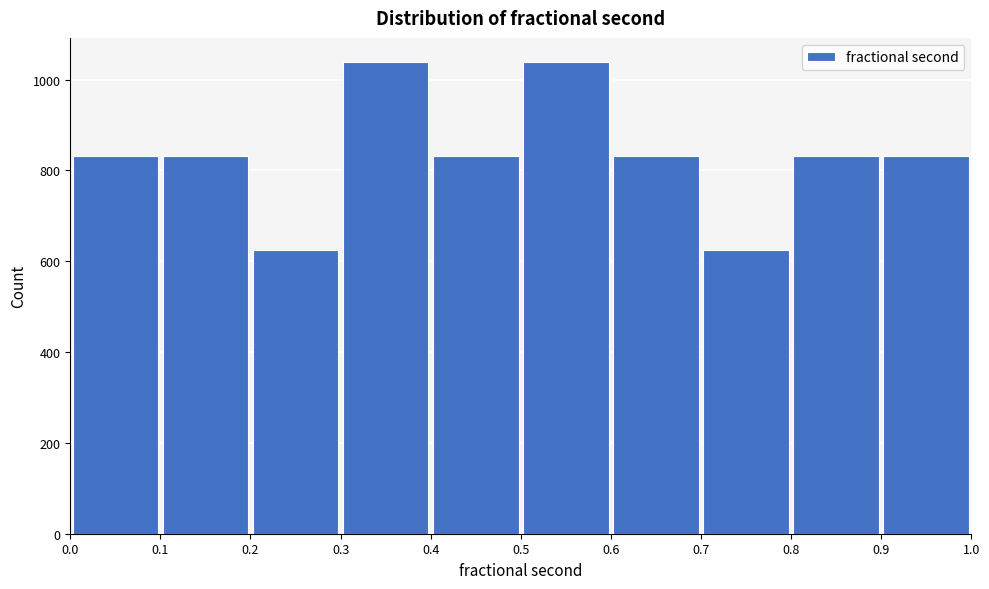

How tall is the bar that spans 0.7 to 0.8 on the x-axis? The values are not printed on the chart, so give them approximately, as read against the axis.

620